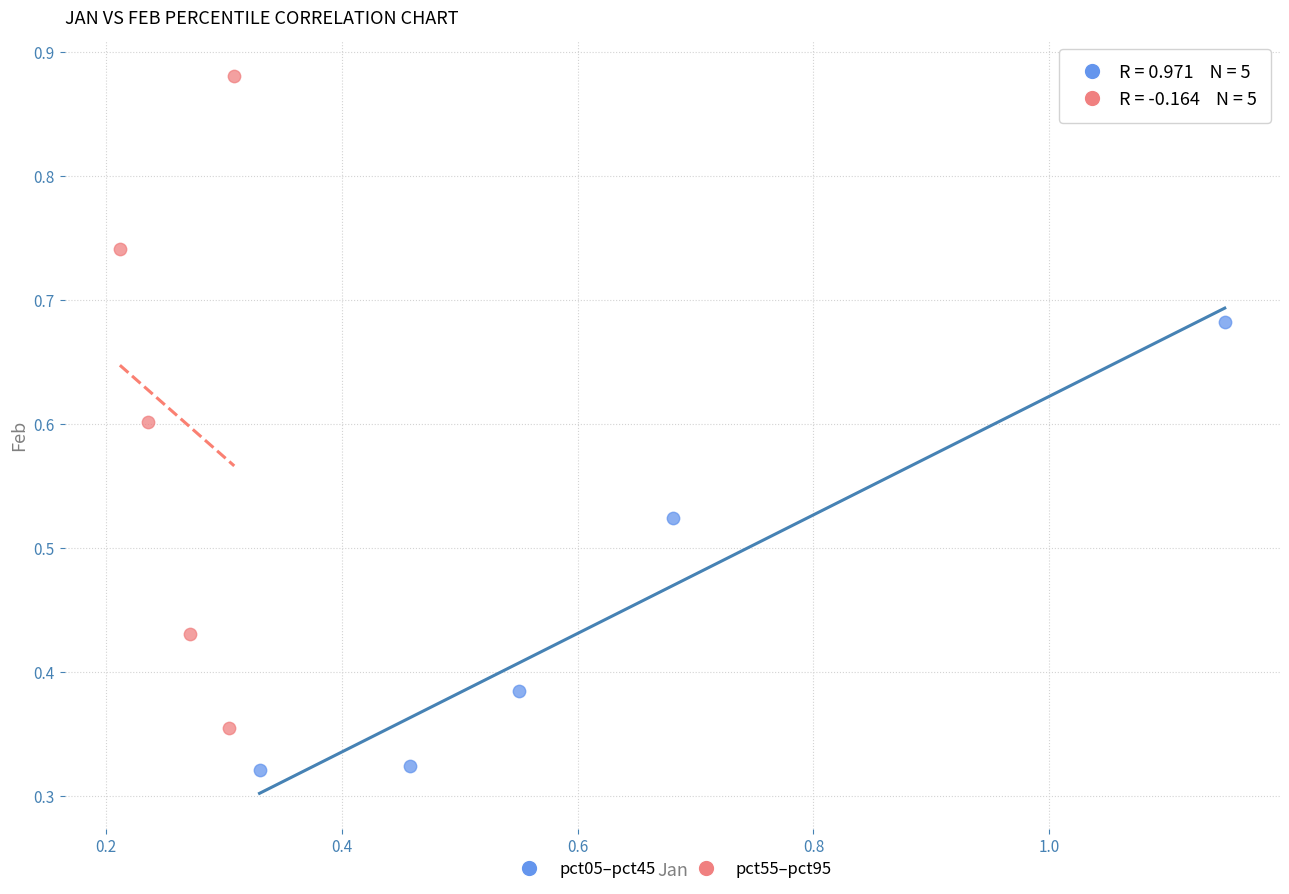

Which series contains the highest Y value?

pct55–pct95